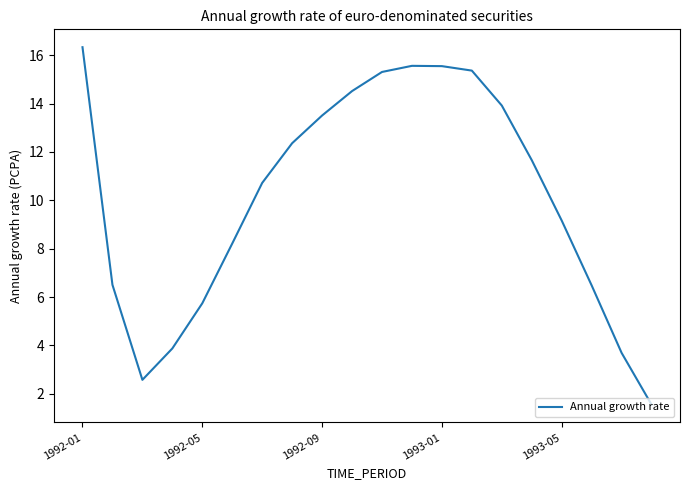

What is the difference between the maximum and minimum values?

14.8